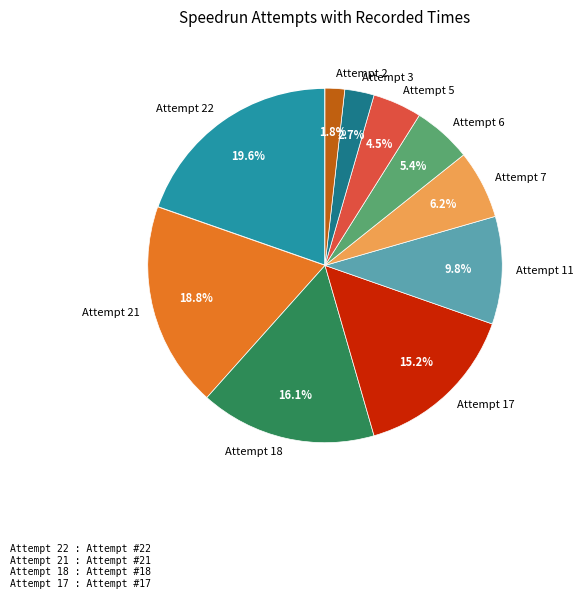

What is the total percentage of Attempt 6 and Attempt 11?

15.2%